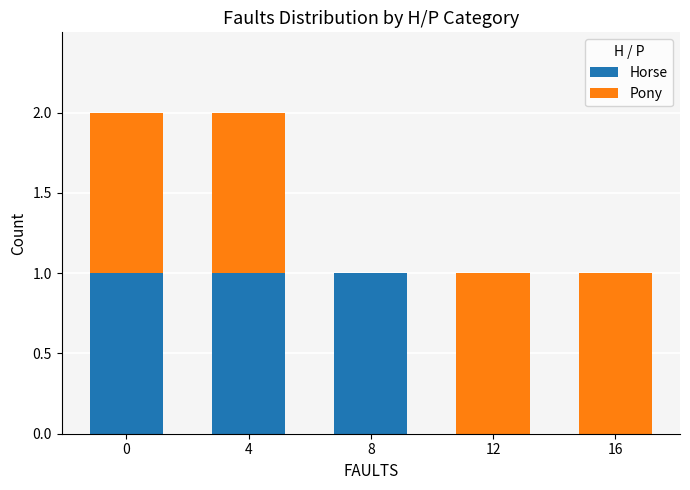

True or false: Horse has a value of 0 at 16.

True